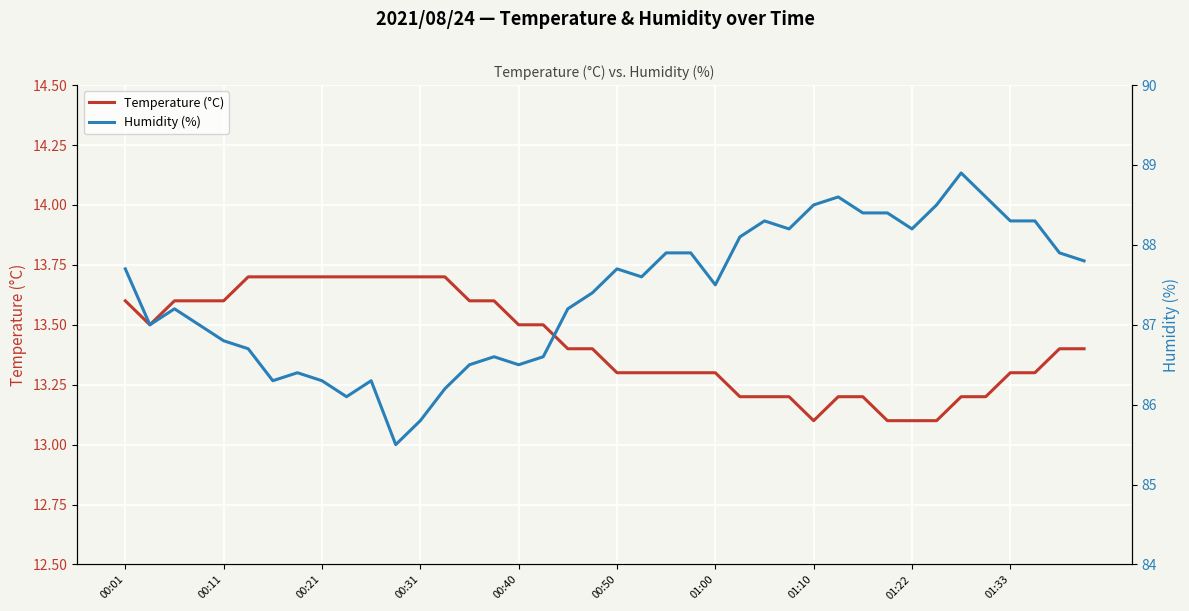

Rank the series at 30 from highest to lowest value.

Humidity (%), Temperature (°C)